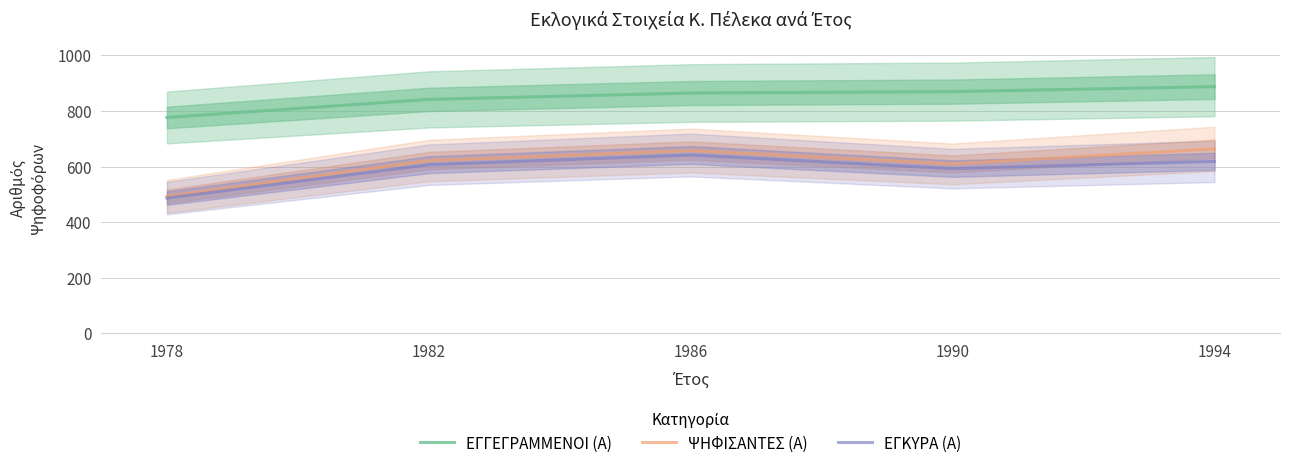

Rank the series at 1978 from lowest to highest value.

ΕΓΚΥΡΑ (Α), ΨΗΦΙΣΑΝΤΕΣ (Α), ΕΓΓΕΓΡΑΜΜΕΝΟΙ (Α)